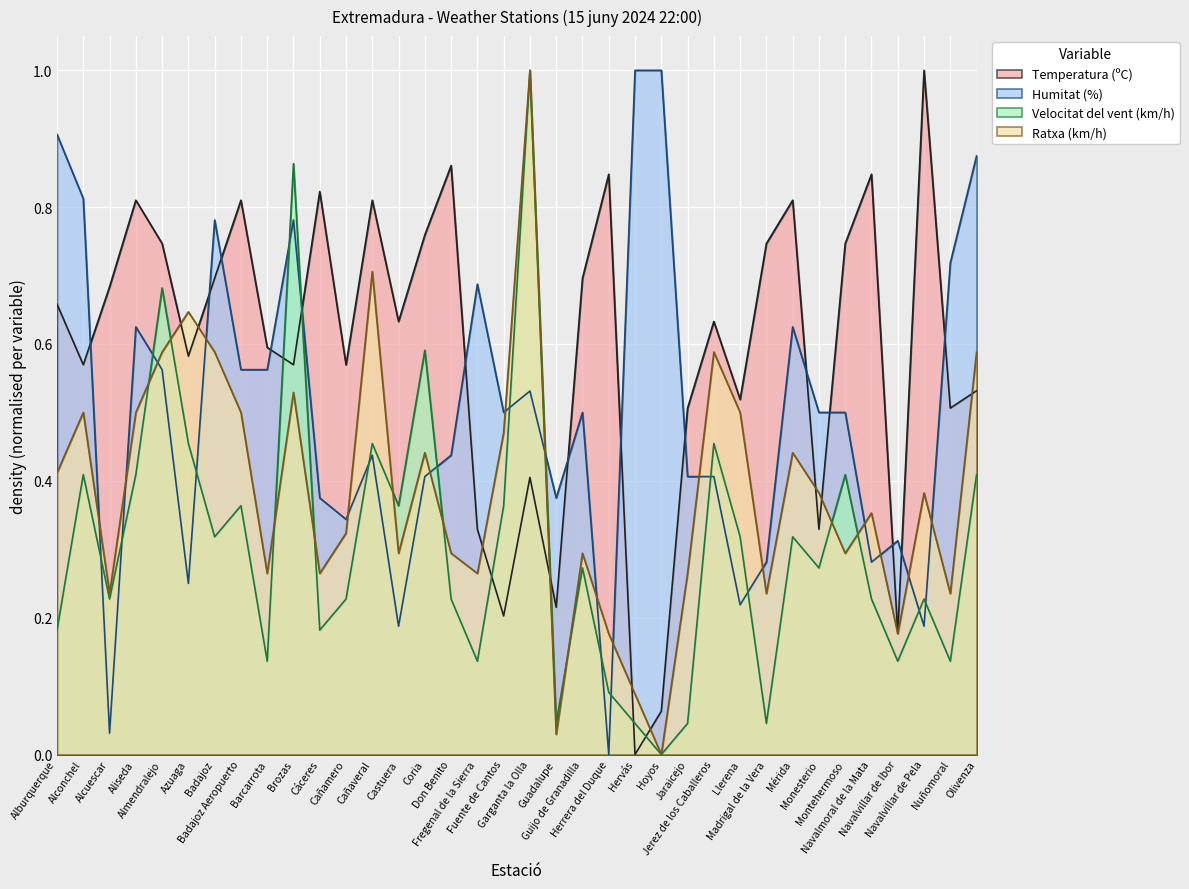

Where is Ratxa (km/h) nearest to the value 0?

Hoyos